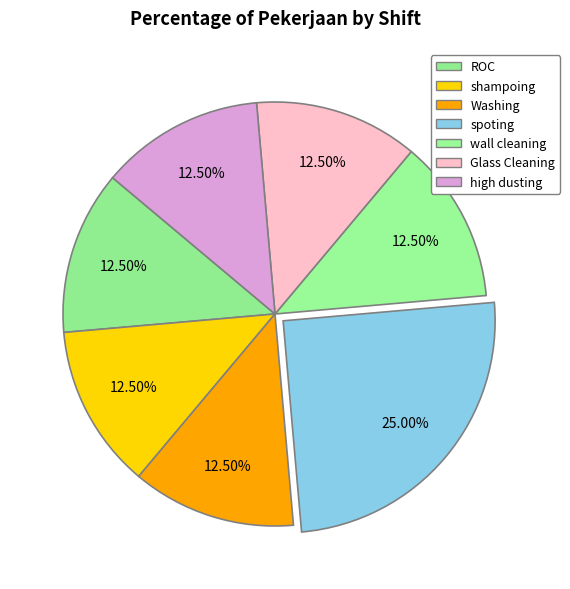

To the nearest percent, what is the difference between the largest and smallest slice percentages?

12%